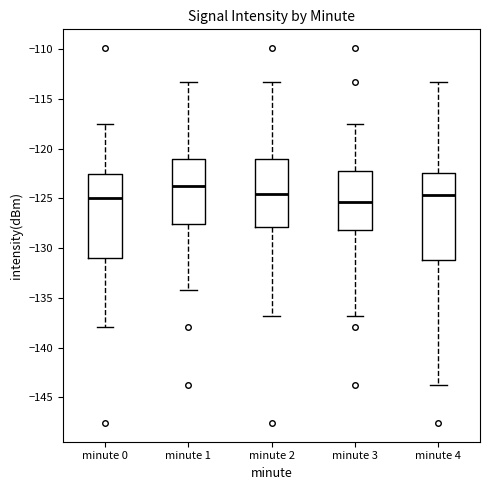

Where does the upper whisker of the box for minute 1 end on the y-axis? The values are not printed on the chart, so give them approximately, as read against the axis.

-113.5